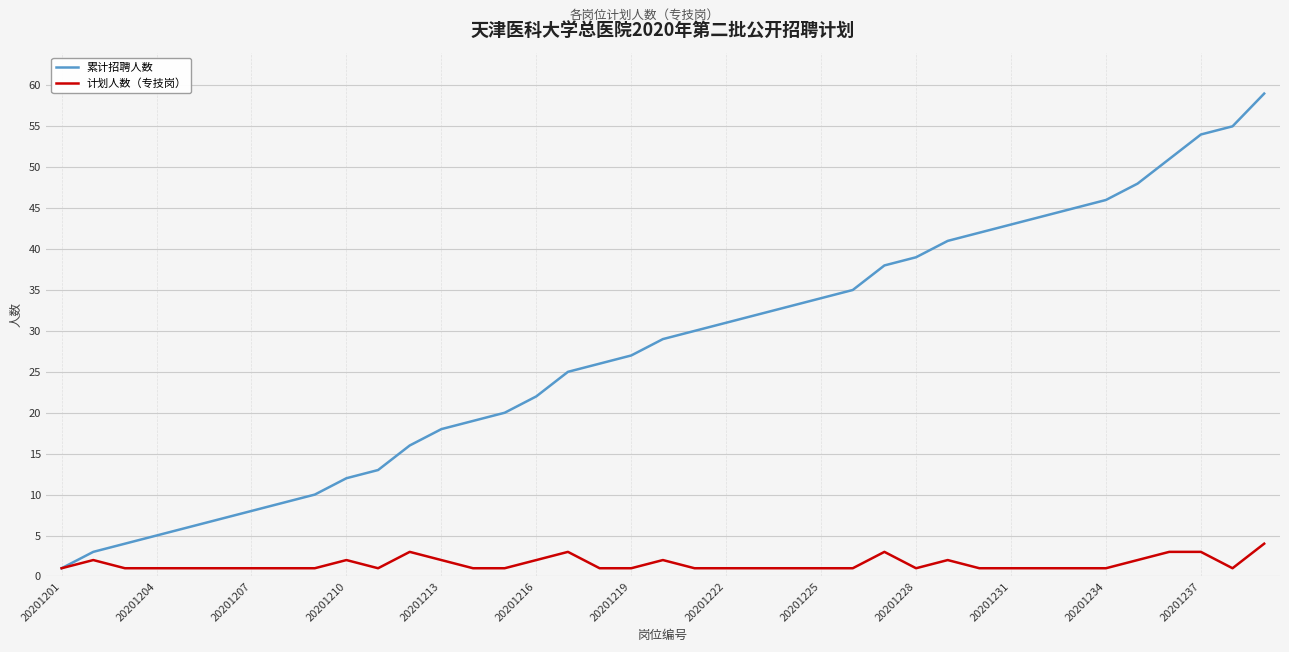

Rank the series by their maximum value, from highest to lowest.

累计招聘人数, 计划人数（专技岗）